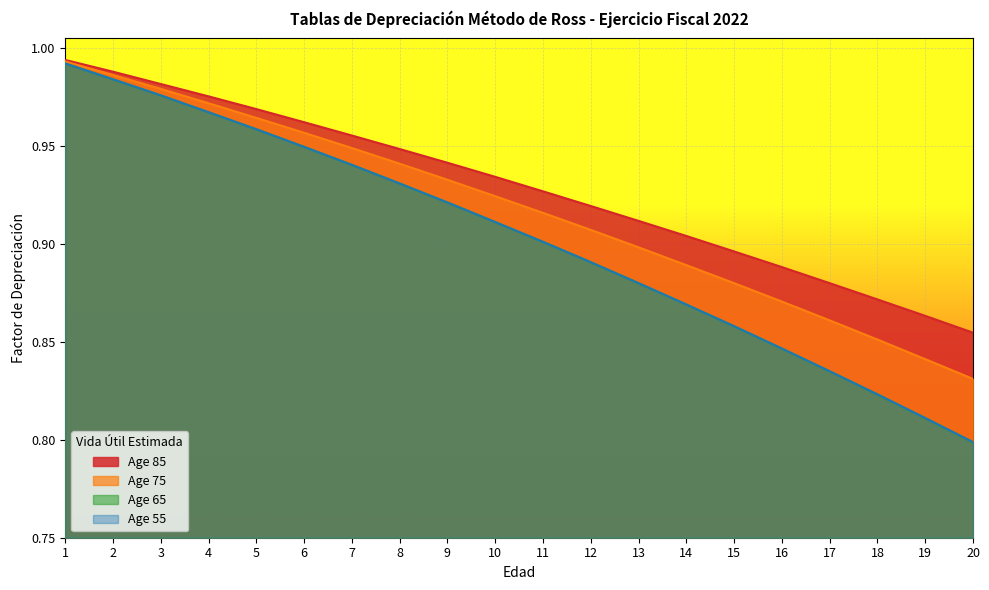

At 19, list the series in order from smallest to largest.

Age 65, Age 55, Age 75, Age 85